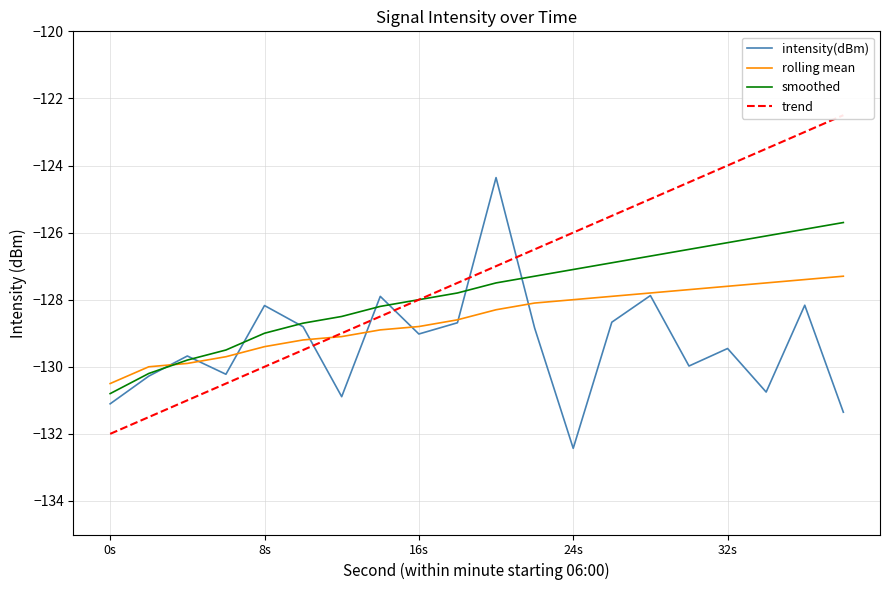

Is this an area chart (filled region under the line)?

No